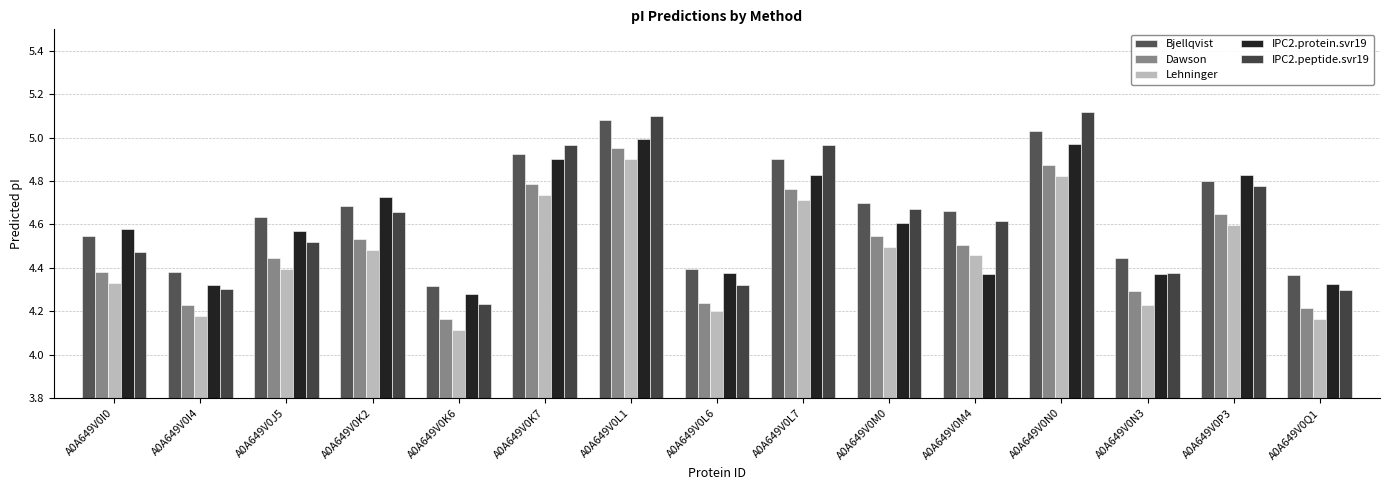

Rank the categories by Dawson value from highest to lowest.

A0A649V0L1, A0A649V0N0, A0A649V0K7, A0A649V0L7, A0A649V0P3, A0A649V0M0, A0A649V0K2, A0A649V0M4, A0A649V0J5, A0A649V0I0, A0A649V0N3, A0A649V0L6, A0A649V0I4, A0A649V0Q1, A0A649V0K6